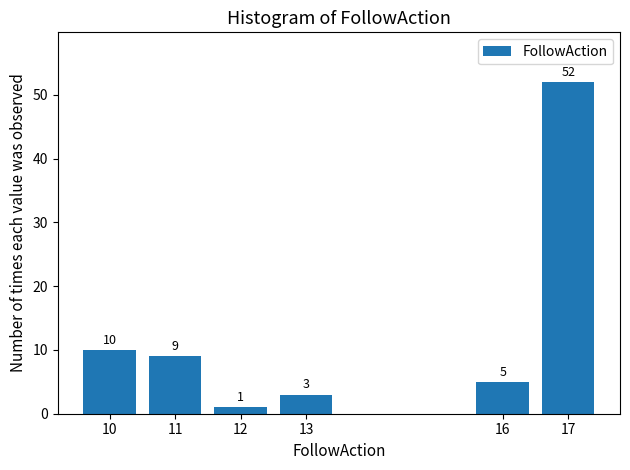

Reading right to left, extract all data points from this chart.

17=52	16=5	13=3	12=1	11=9	10=10